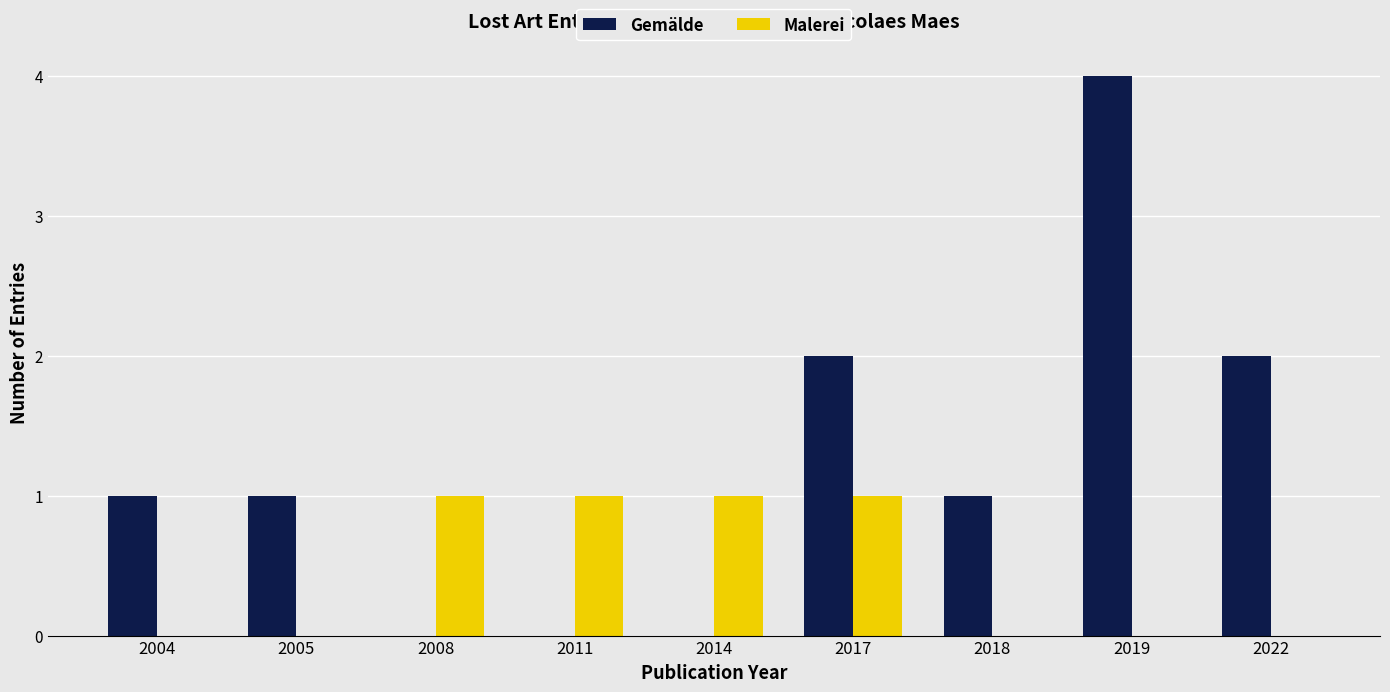

At which category is the sum across all series the highest?

2019